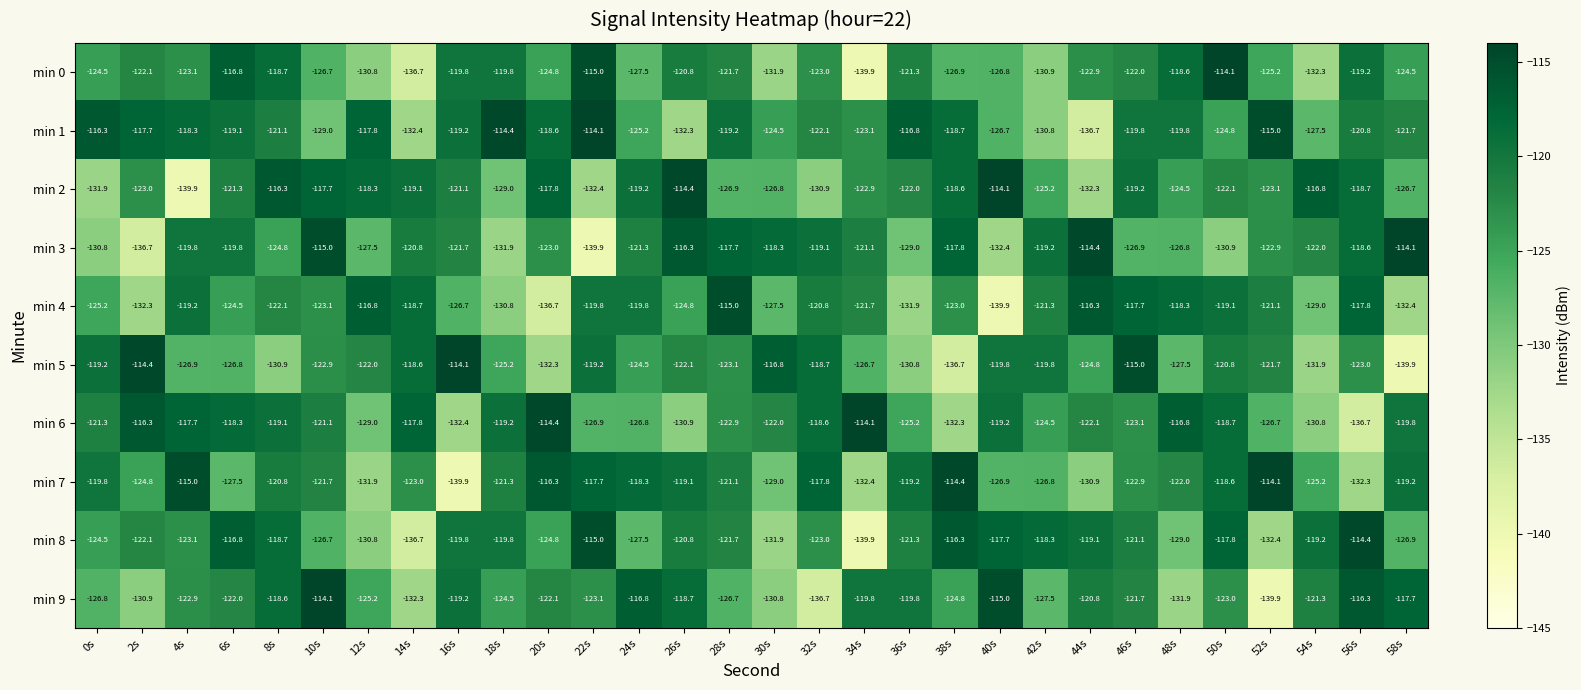

The min 8 series shows -56.6 at 46s. True or false?

False